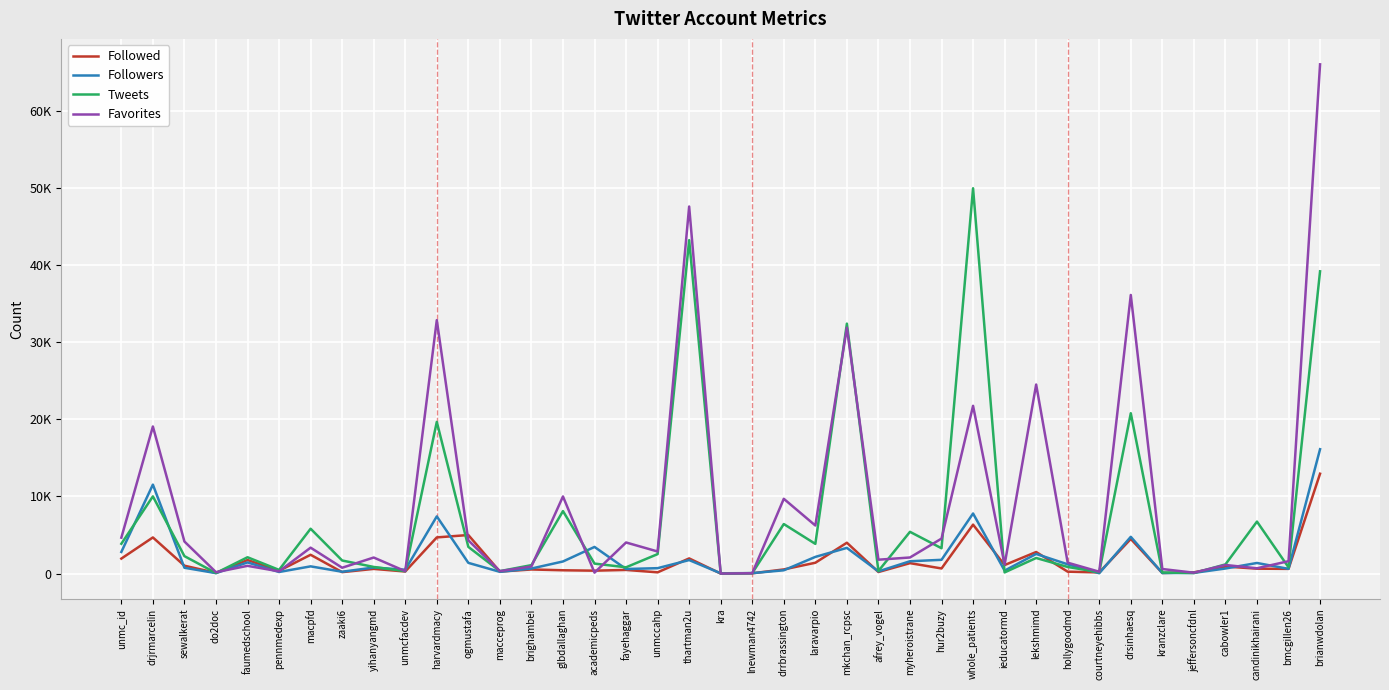

How many values in Favorites are above zero?

38